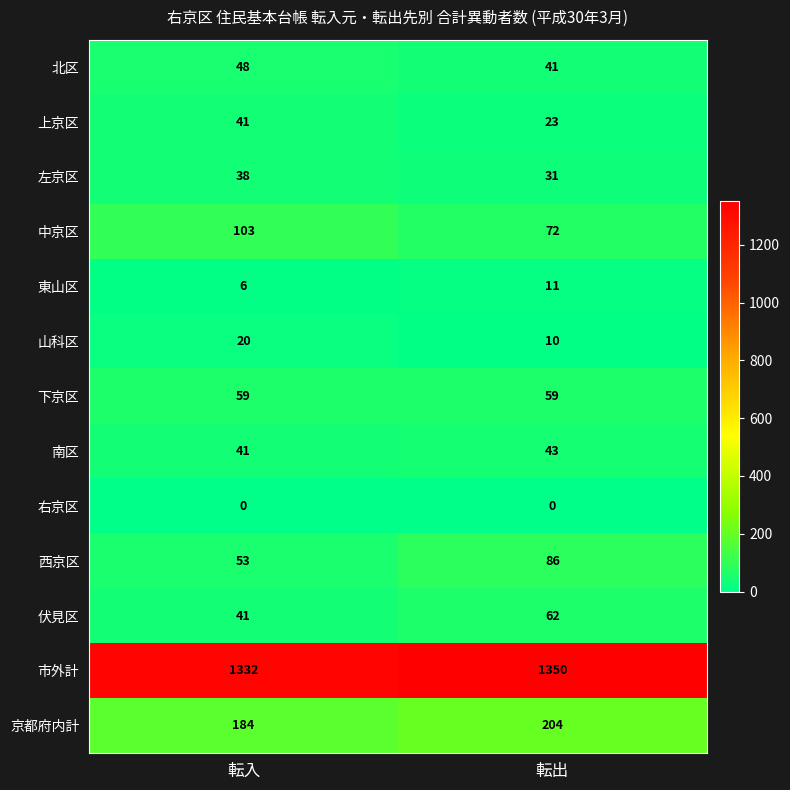

Rank the series at 転出 from lowest to highest value.

右京区, 山科区, 東山区, 上京区, 左京区, 北区, 南区, 下京区, 伏見区, 中京区, 西京区, 京都府内計, 市外計